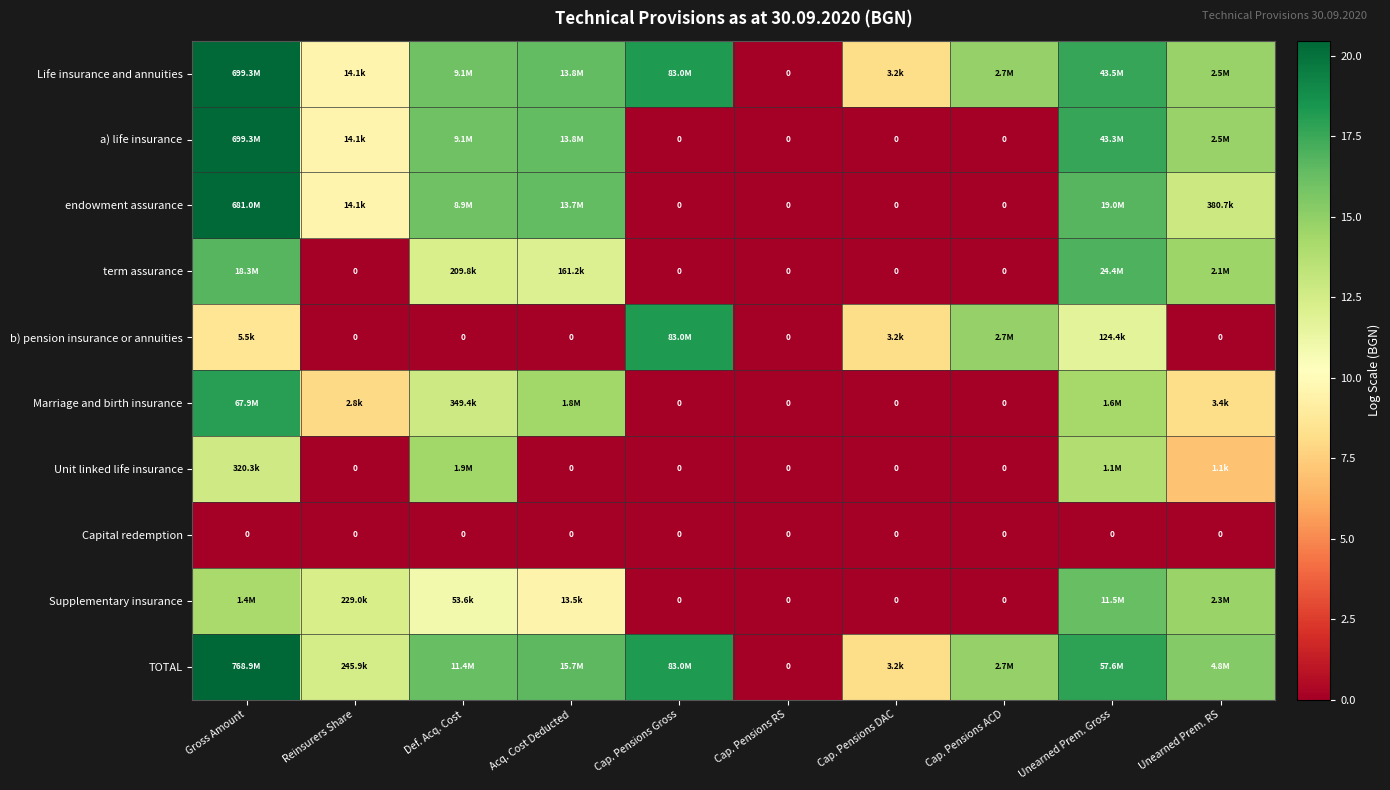

Which series has the largest total across all categories?

TOTAL